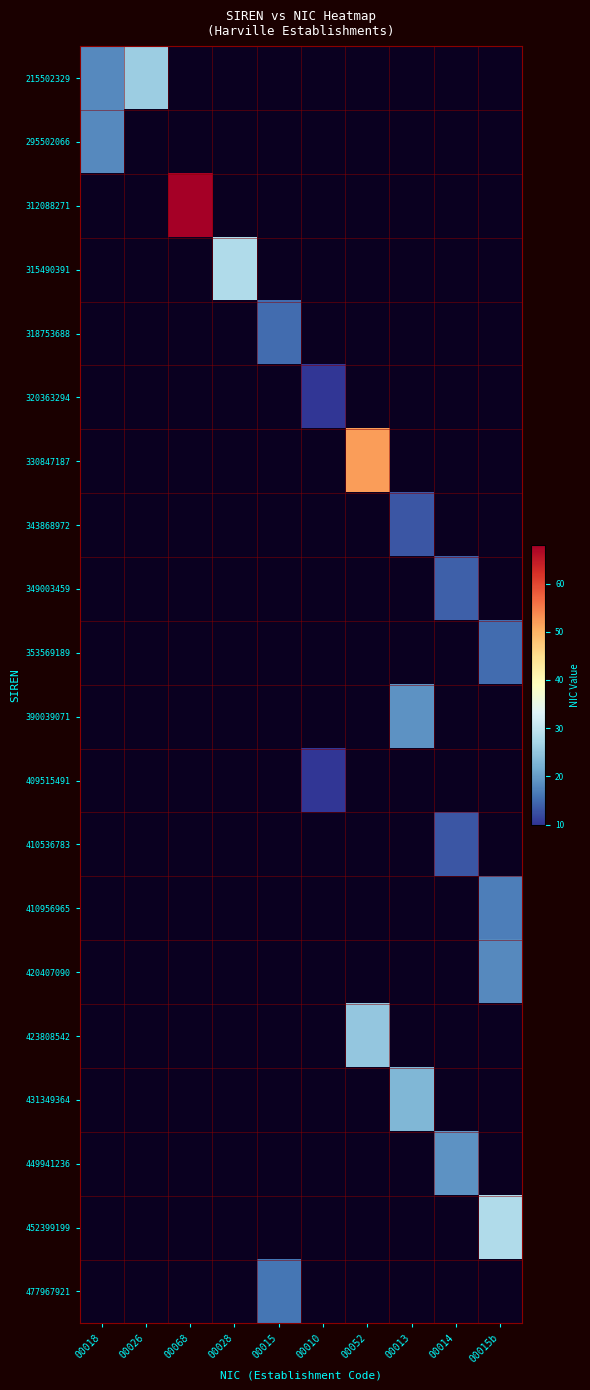

How many distinct data groups are displayed?

20